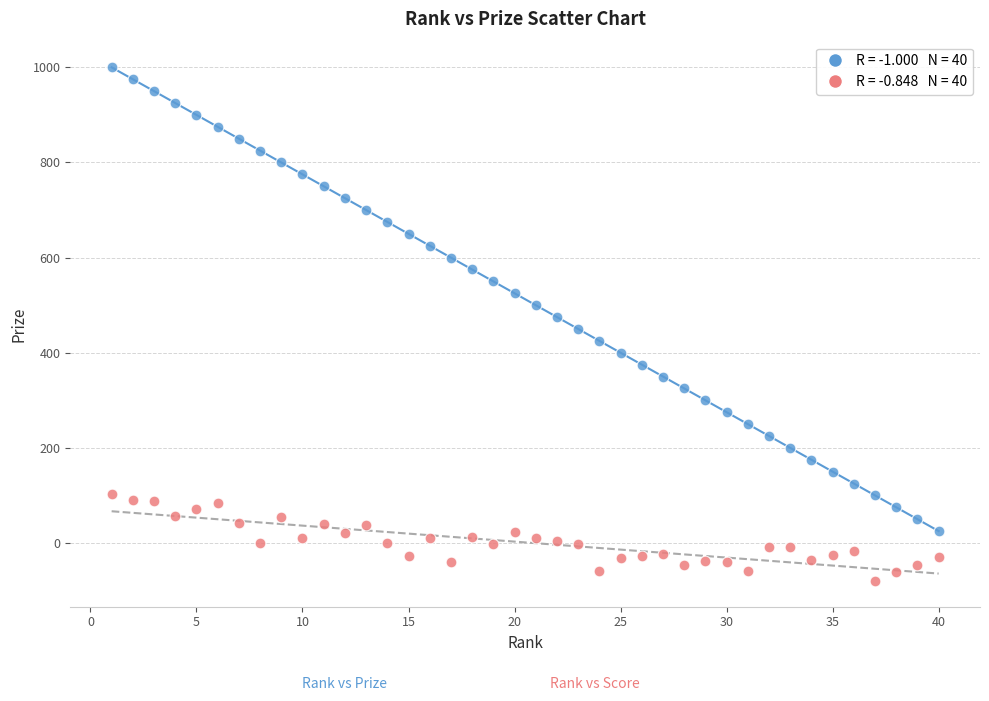

Across all data points, what is the range of X values (max minus min)?

39